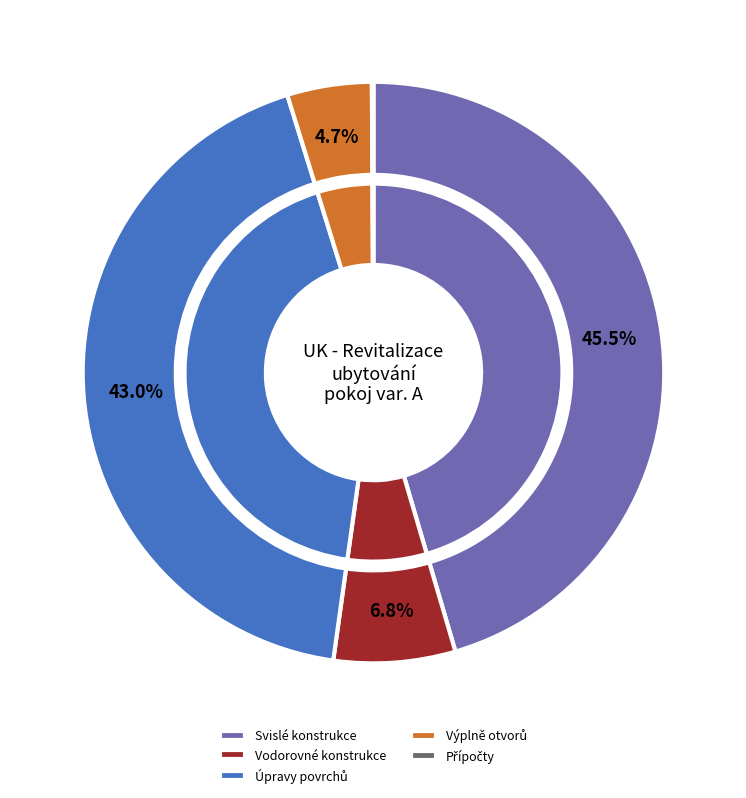

Is the sum of Přípočty and Vodorovné konstrukce greater than half?

No